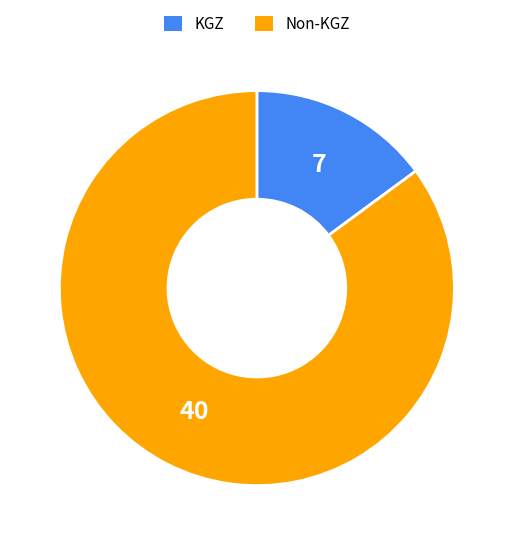

Is there any slice that represents more than half of the pie?

Yes